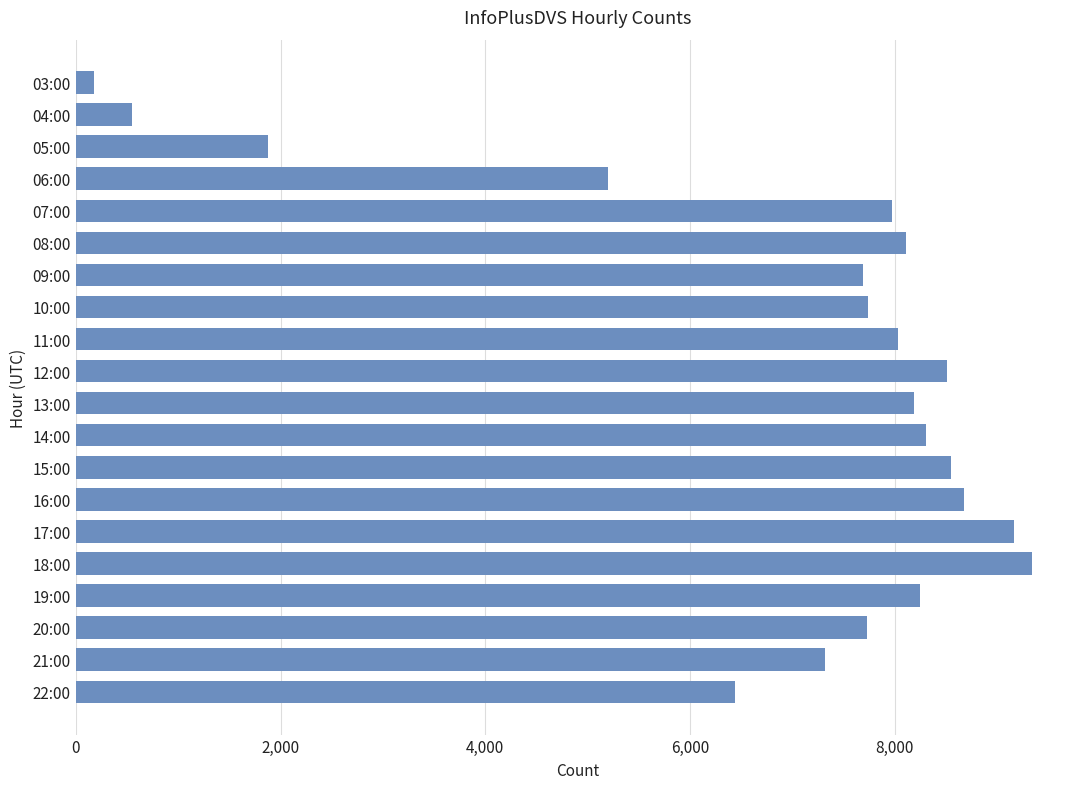

Approximately how many times larger is the value at 16:00 compared to 06:00?

1.7